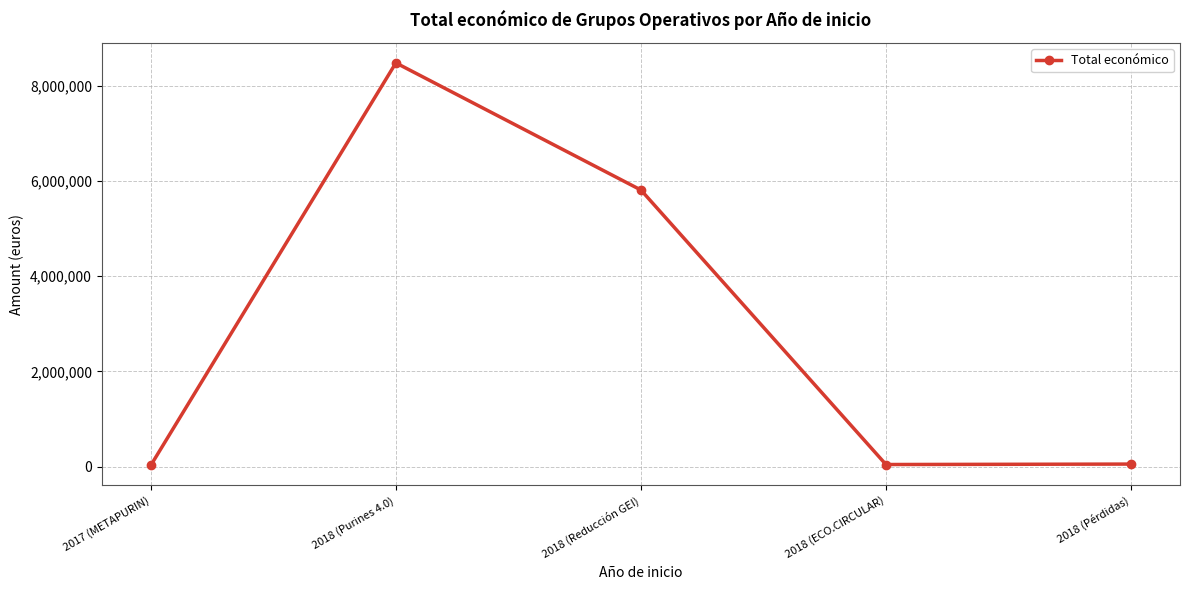

The value at 2018 (Reducción GEI) is 5813066. True or false?

True